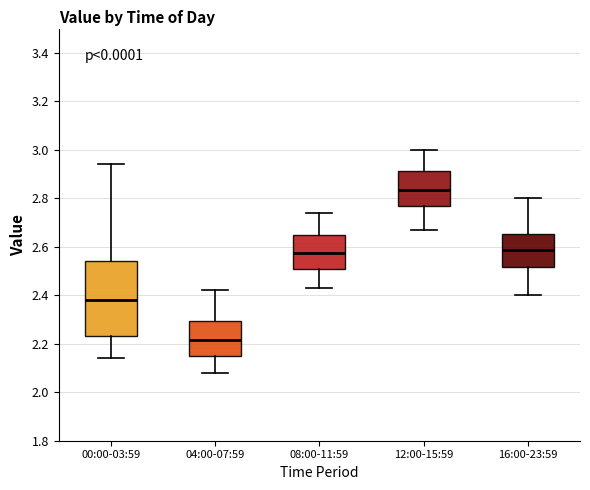

Comparing the boxes themselves (not the whiskers), which one is the tallest?

00:00-03:59